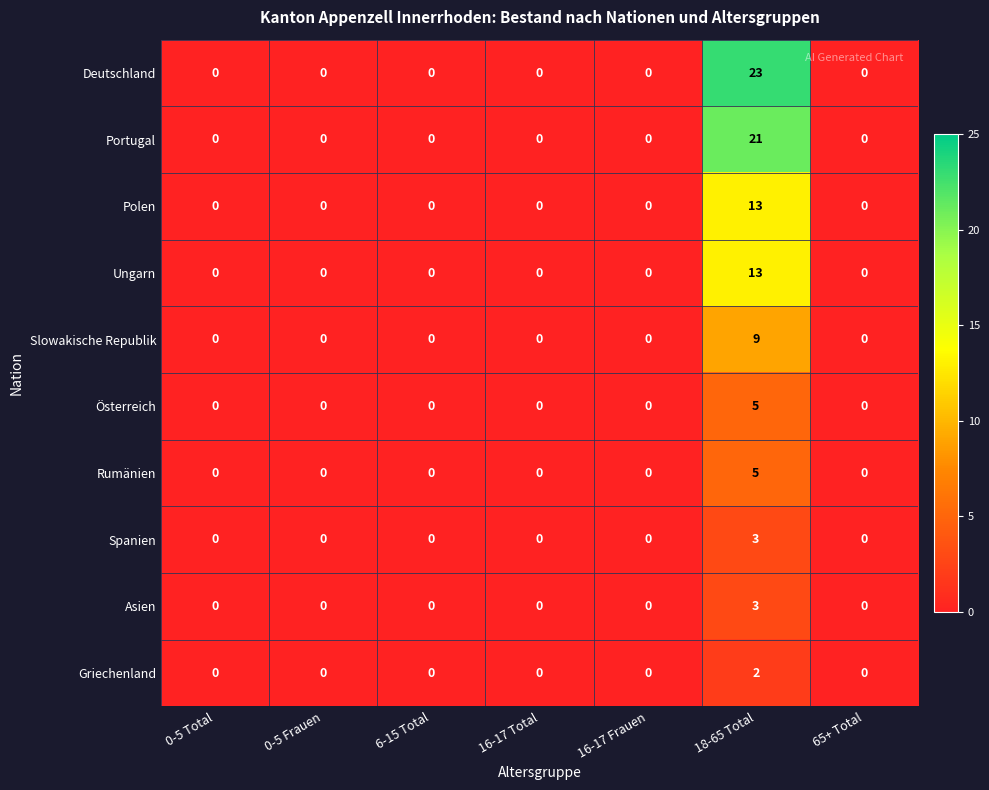

What is the difference between the highest and lowest values at 18-65 Total?

21